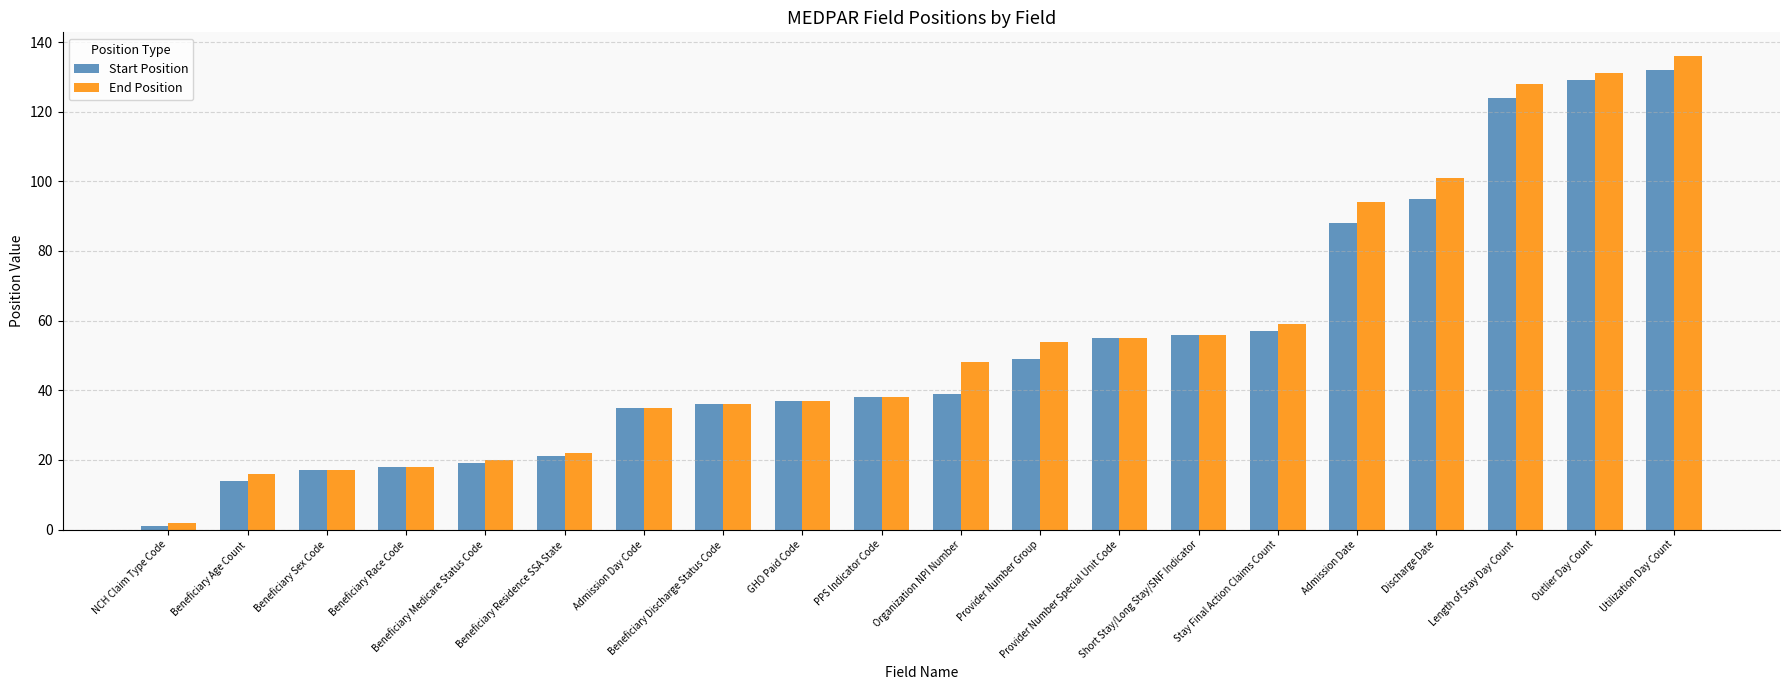

At how many categories does at least one series exceed 62?

5